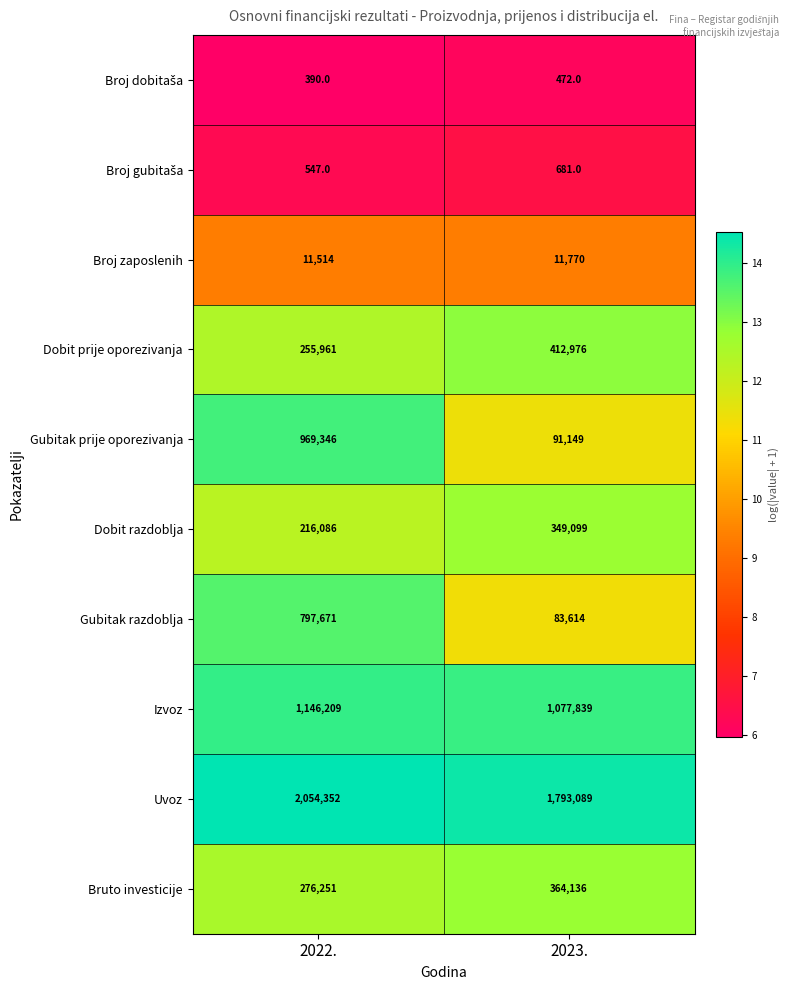

What is the approximate value of Uvoz at 2022.?

2054352